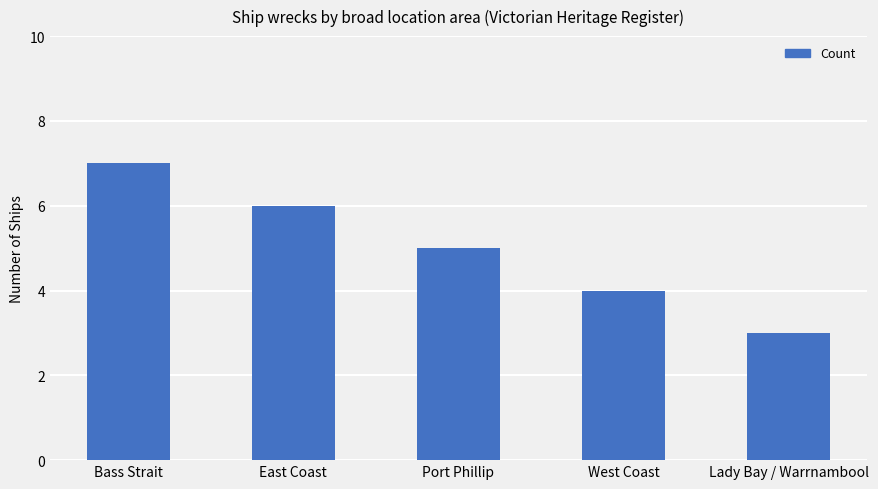

Between East Coast and Lady Bay / Warrnambool, which is larger?

East Coast